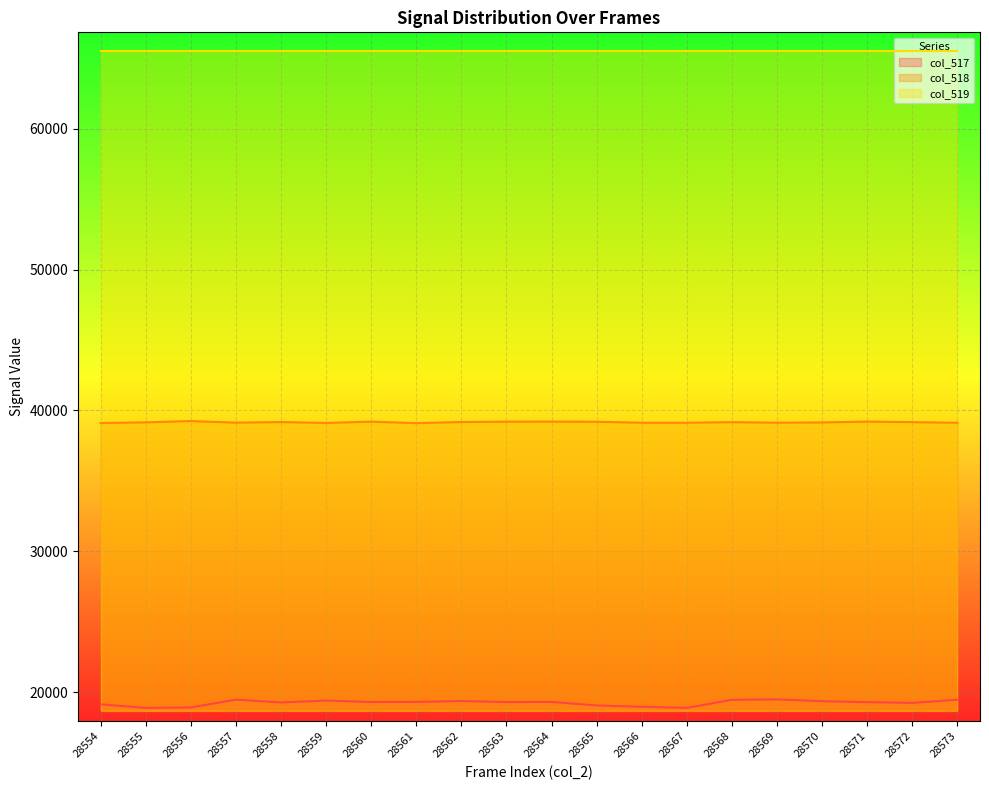

At 28561, list the series in order from largest to smallest.

col_519, col_518, col_517